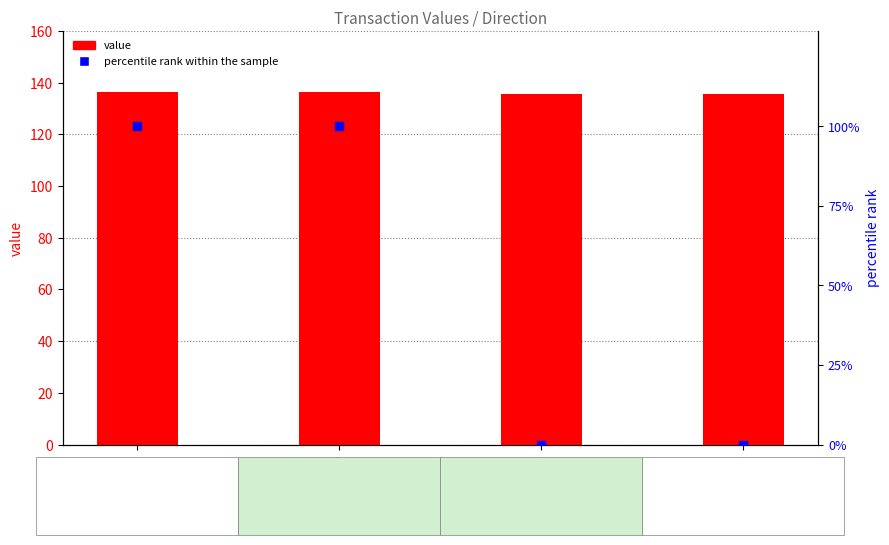

Which series has the largest total across all categories?

value